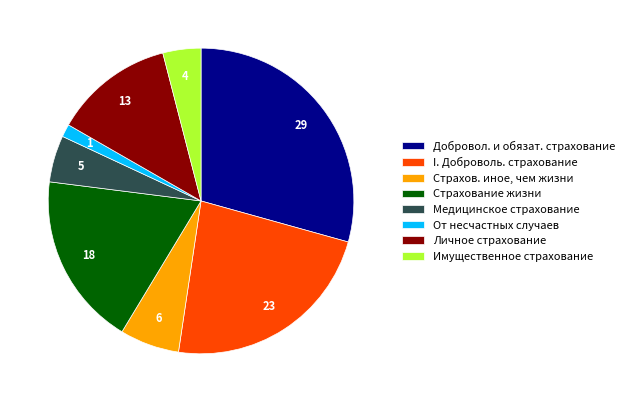

Which slice is the largest?

Добровол. и обязат. страхование